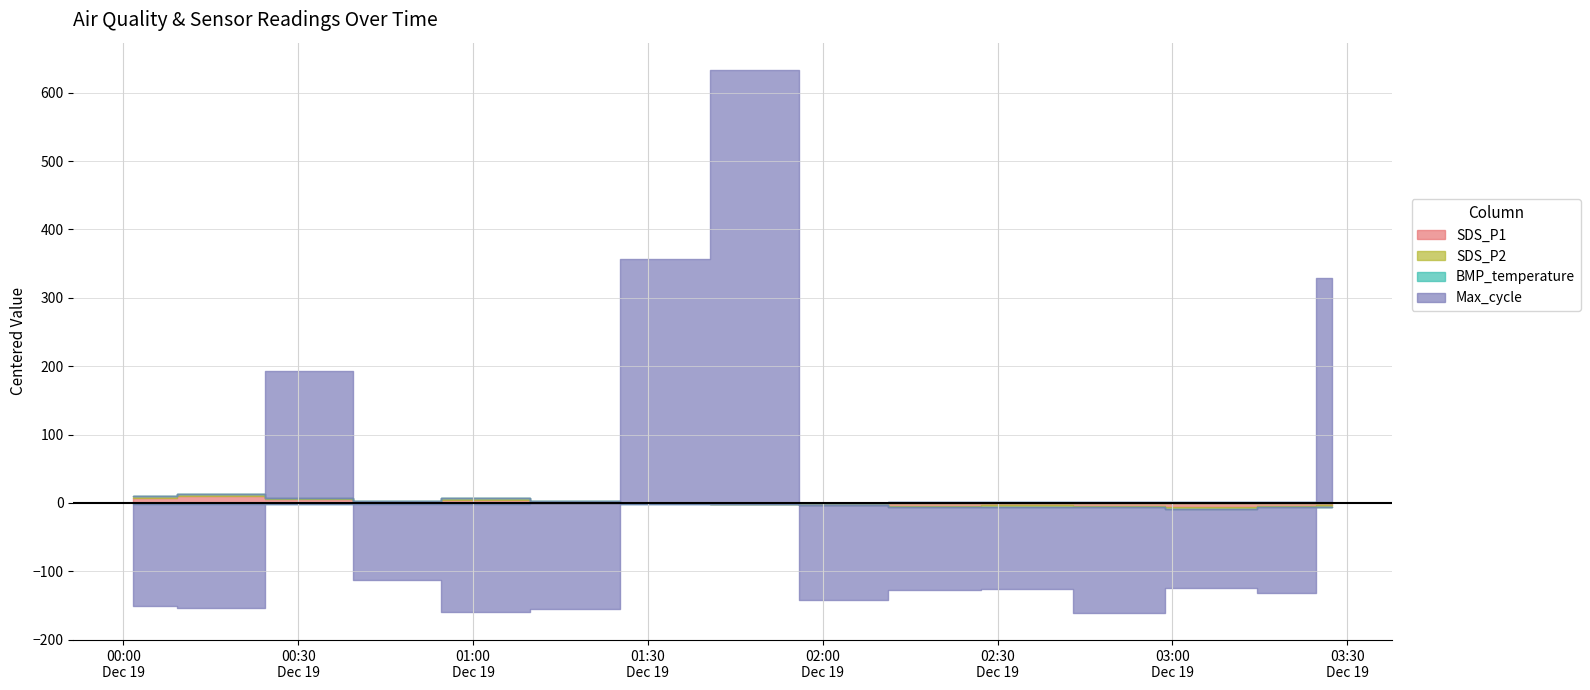

How many series are shown in this chart?

4